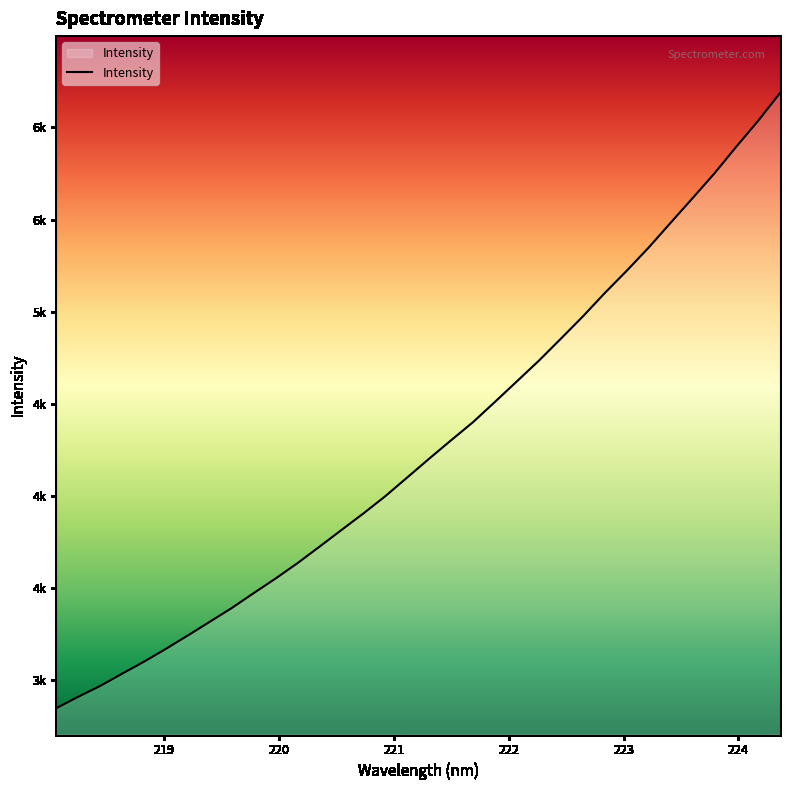

Reading left to right, extract all data points from this chart.

2848.0	2909.8	2968.7	3035.2	3100.7	3170.4	3243.0	3317.6	3392.1	3473.1	3552.5	3636.1	3725.3	3815.7	3905.6	3999.5	4101.1	4203.0	4302.9	4401.3	4511.4	4622.9	4734.7	4853.7	4974.1	5101.0	5221.9	5347.5	5481.7	5614.9	5749.7	5894.8	6035.5	6186.5